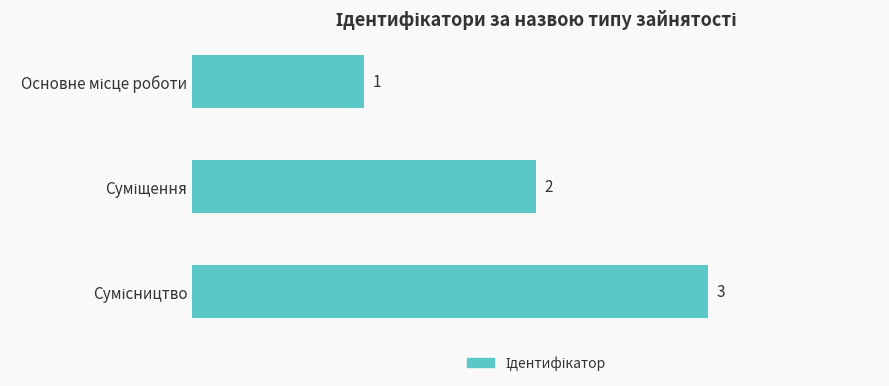

Which has a higher value, Сумісництво or Основне місце роботи?

Сумісництво